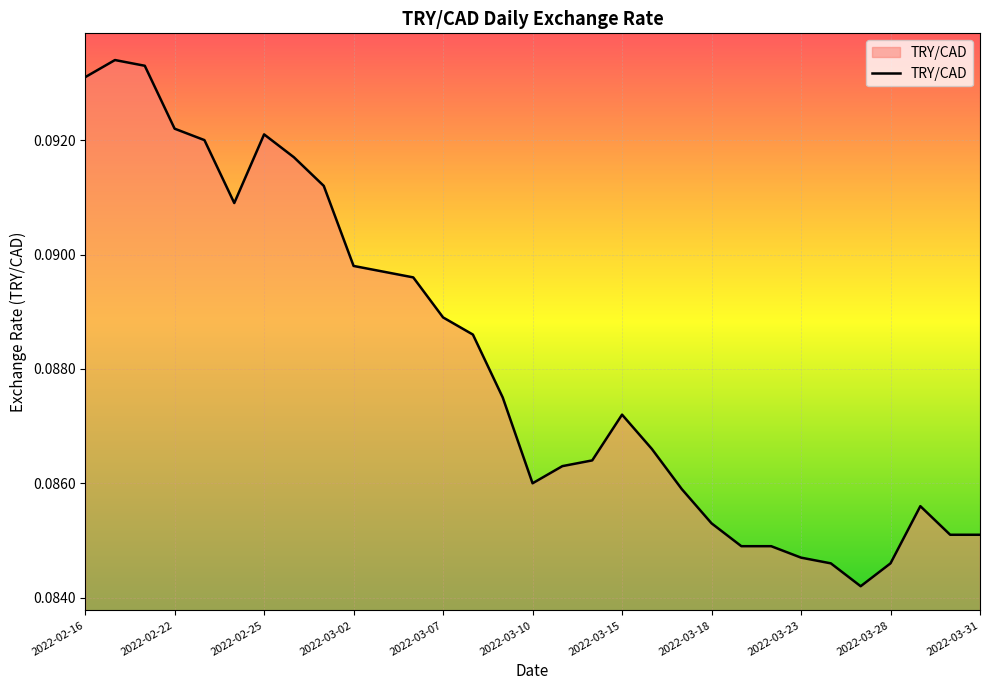

Does the chart display data point markers on the line(s)?

No